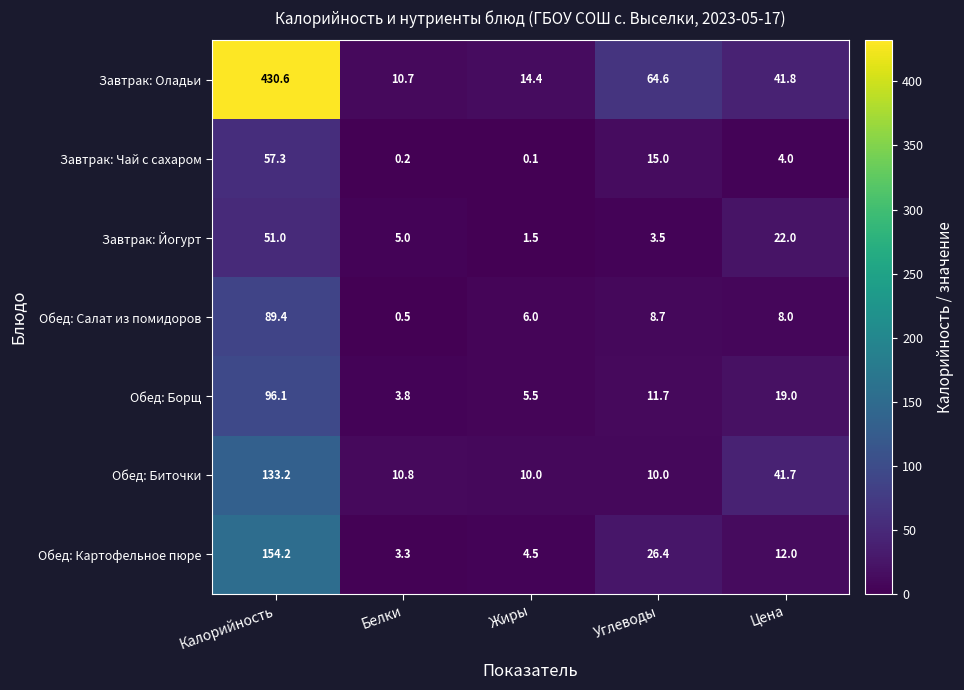

What is the difference between the highest and lowest values at Цена?

37.8